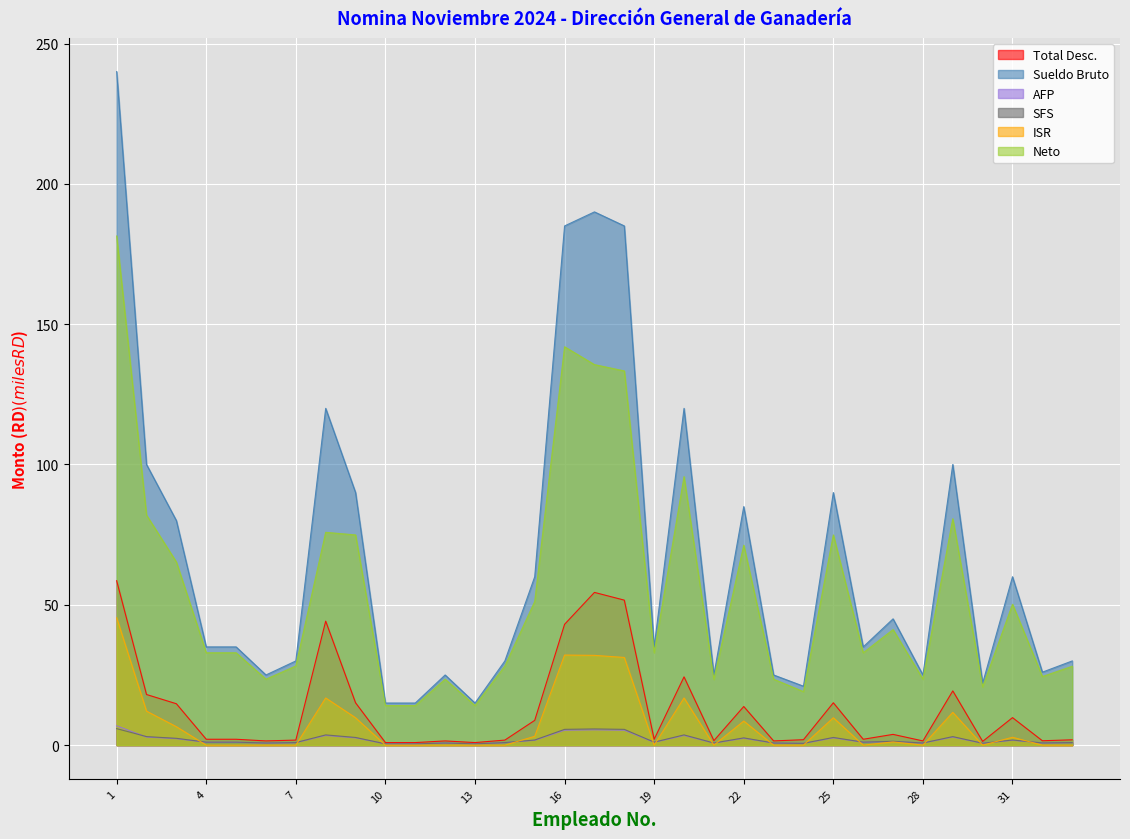

Which series has the largest range (max minus min)?

Sueldo Bruto